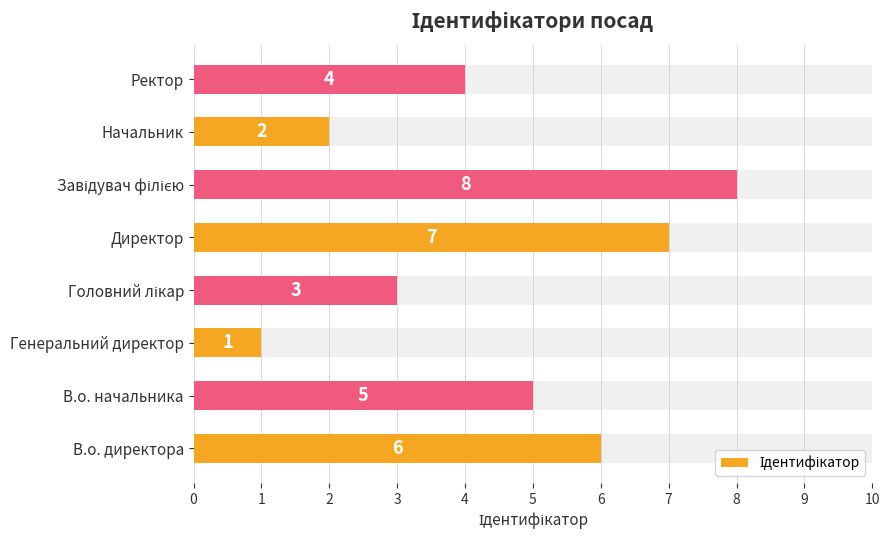

Reading right to left, what are all the values shown in this chart?

4	2	8	7	3	1	5	6